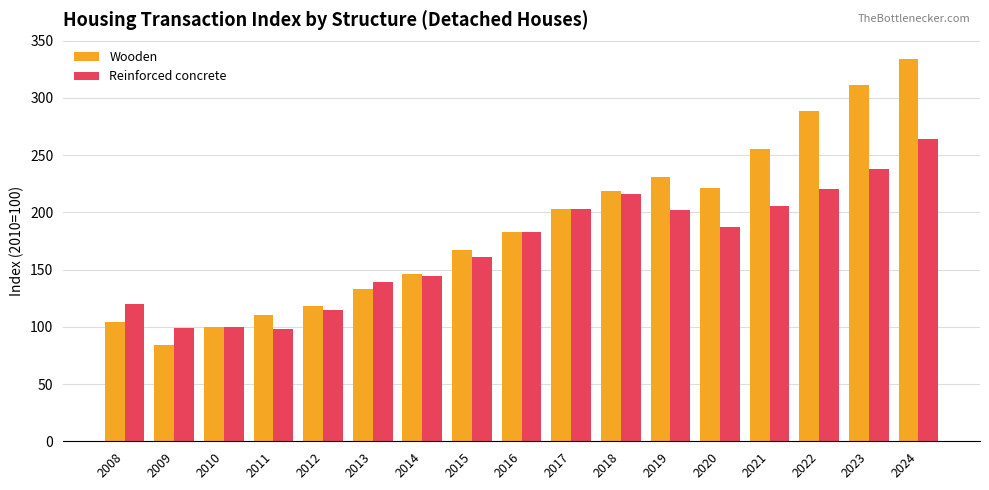

Is the value of Reinforced concrete at 2018 greater than the value of Wooden at 2008?

Yes